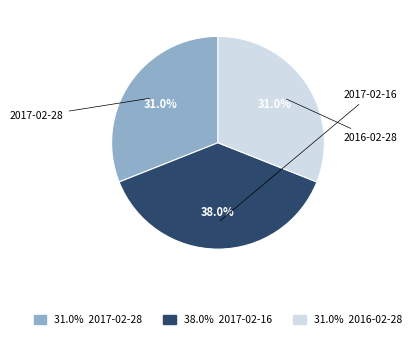

Is there any slice that represents more than half of the pie?

No